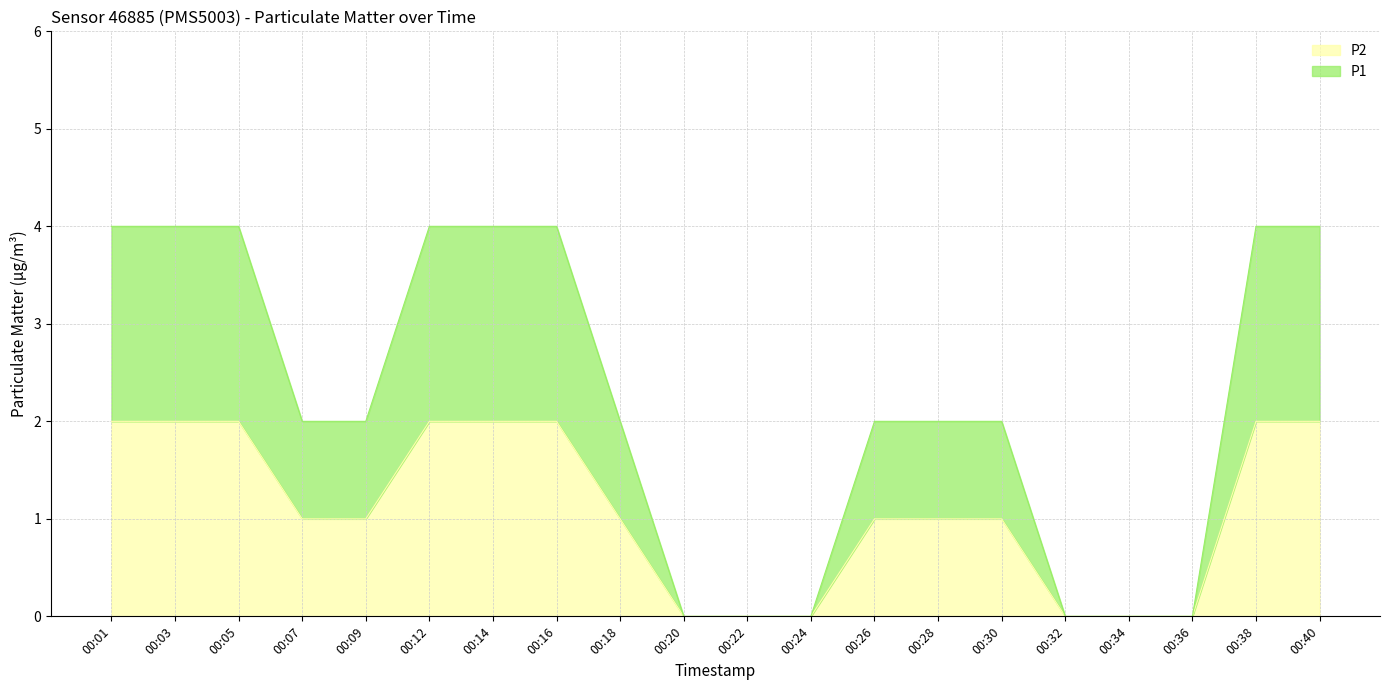

Which series has the largest range (max minus min)?

P2